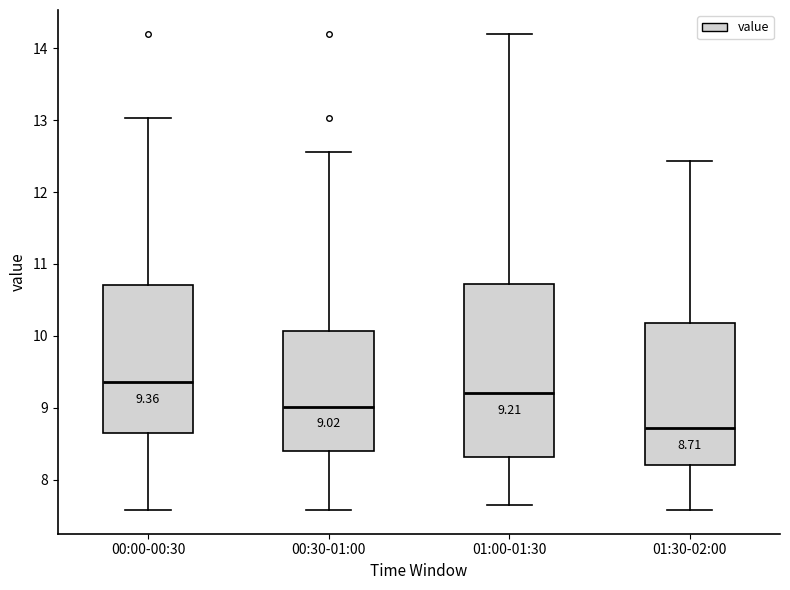

Which box's median line is the highest?

00:00-00:30